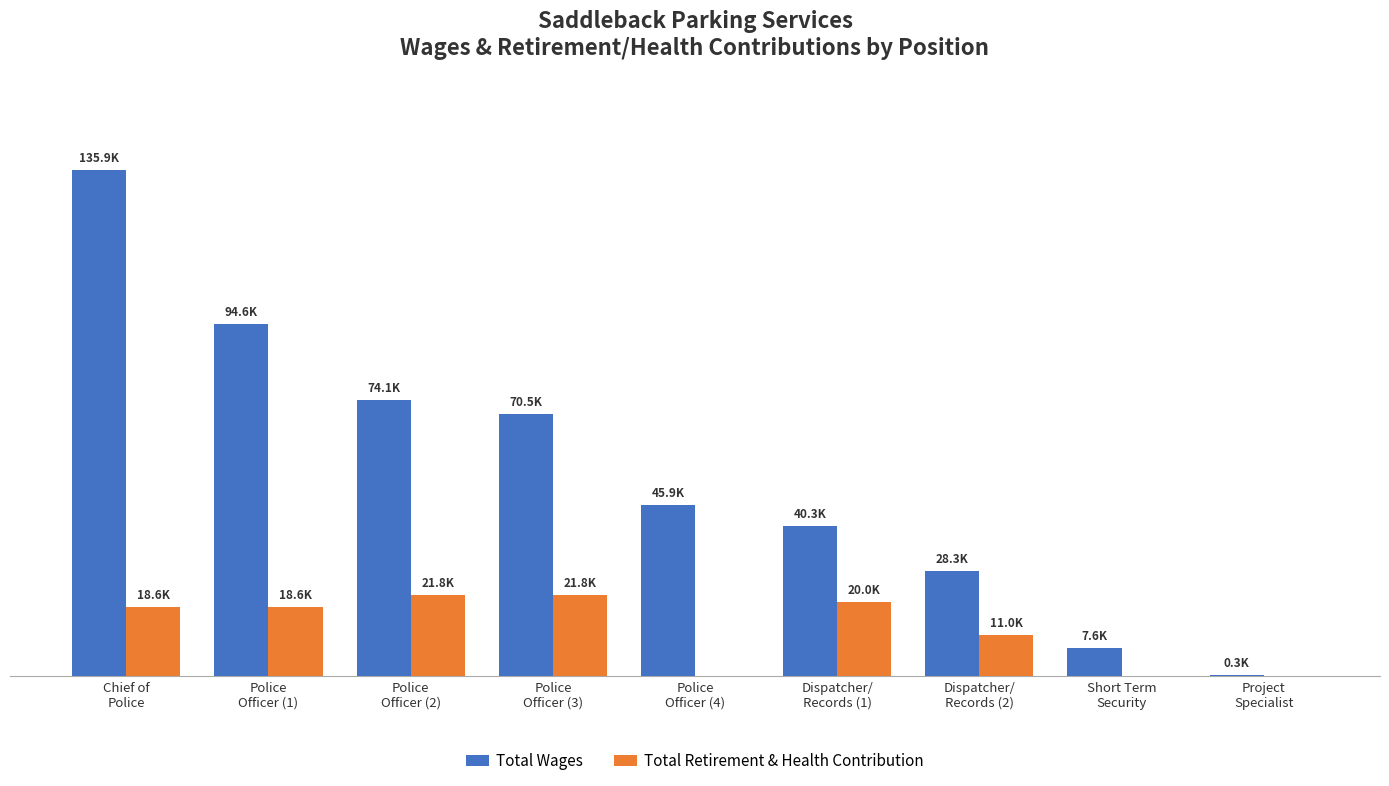

Does the chart contain stacked bars?

No